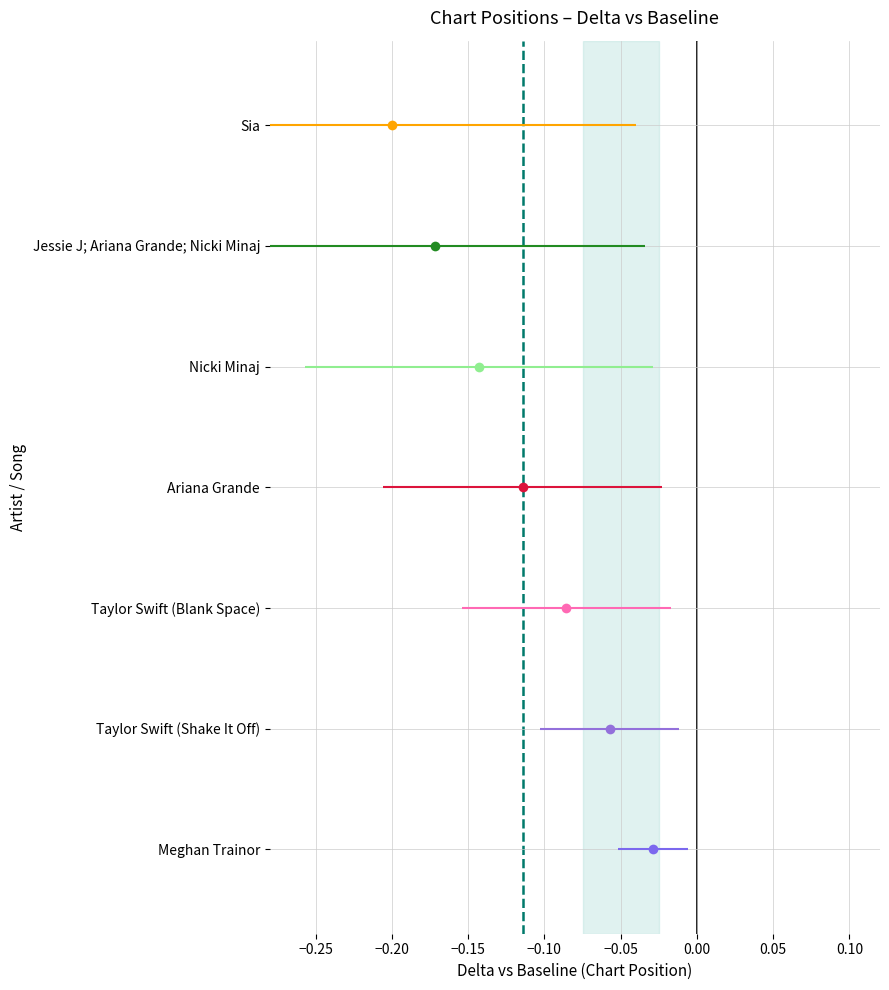

What is the ratio of the value at Taylor Swift (Shake It Off) to the value at Taylor Swift (Blank Space)?

0.7